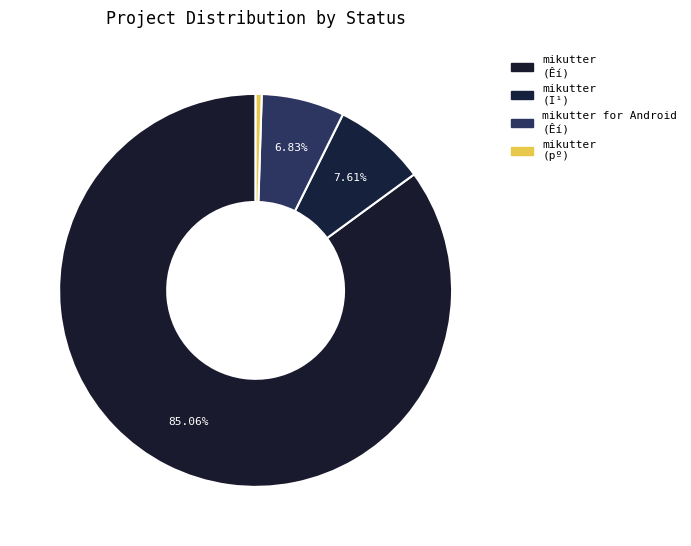

What is the largest slice in the pie chart?

mikutter